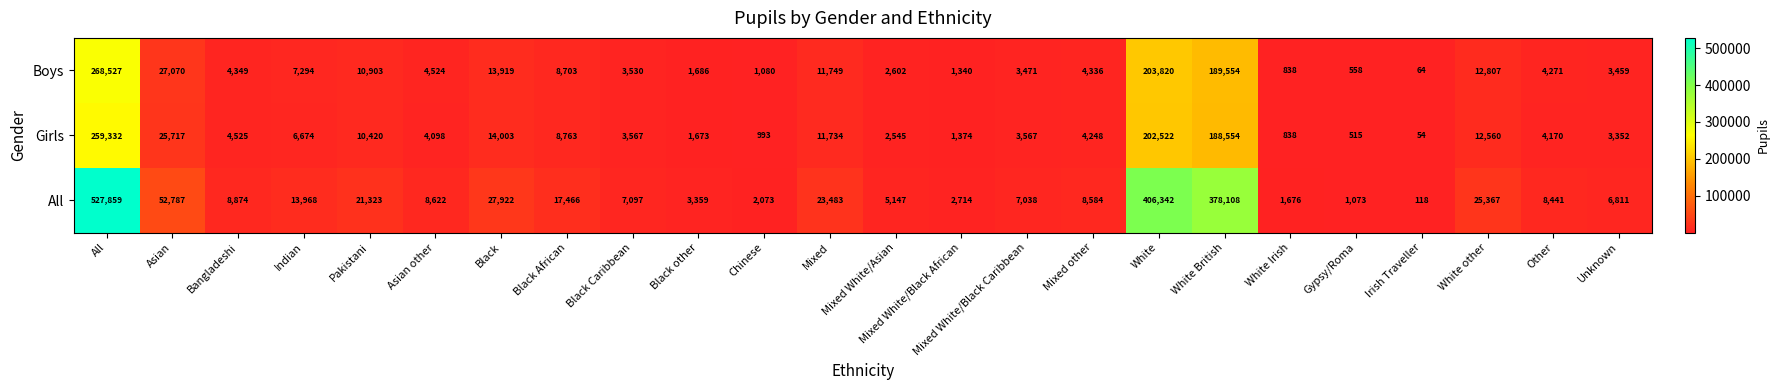

What is the difference between the Boys values at Mixed and White?

192071